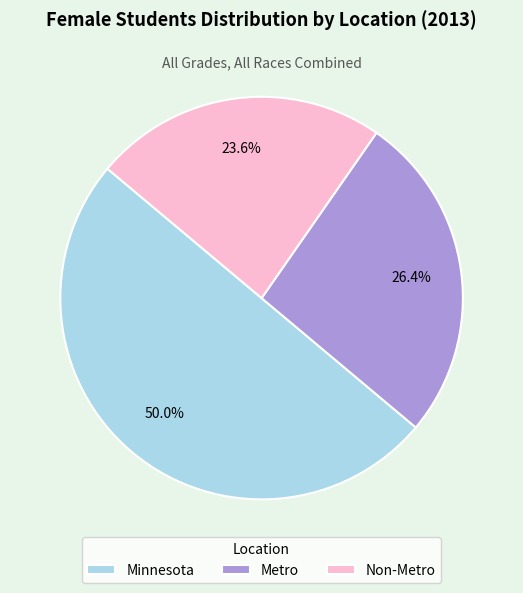

The Non-Metro slice represents 13% of the pie. True or false?

False